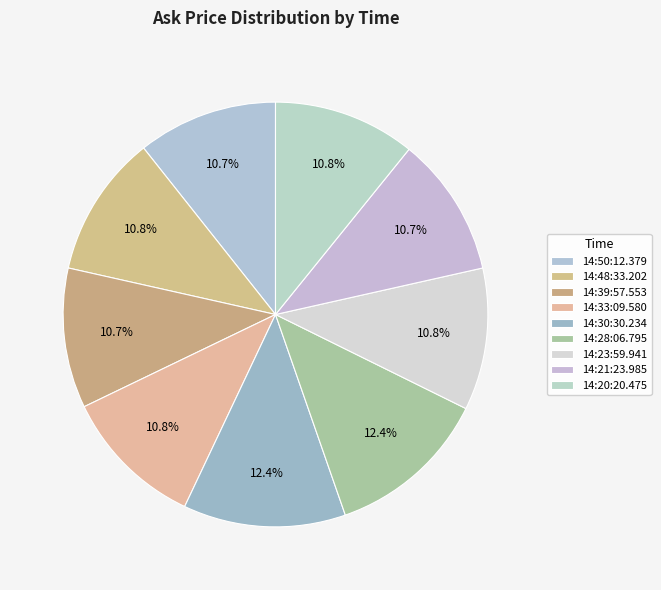

What is the total percentage of 14:21:23.985 and 14:30:30.234?

23.0%